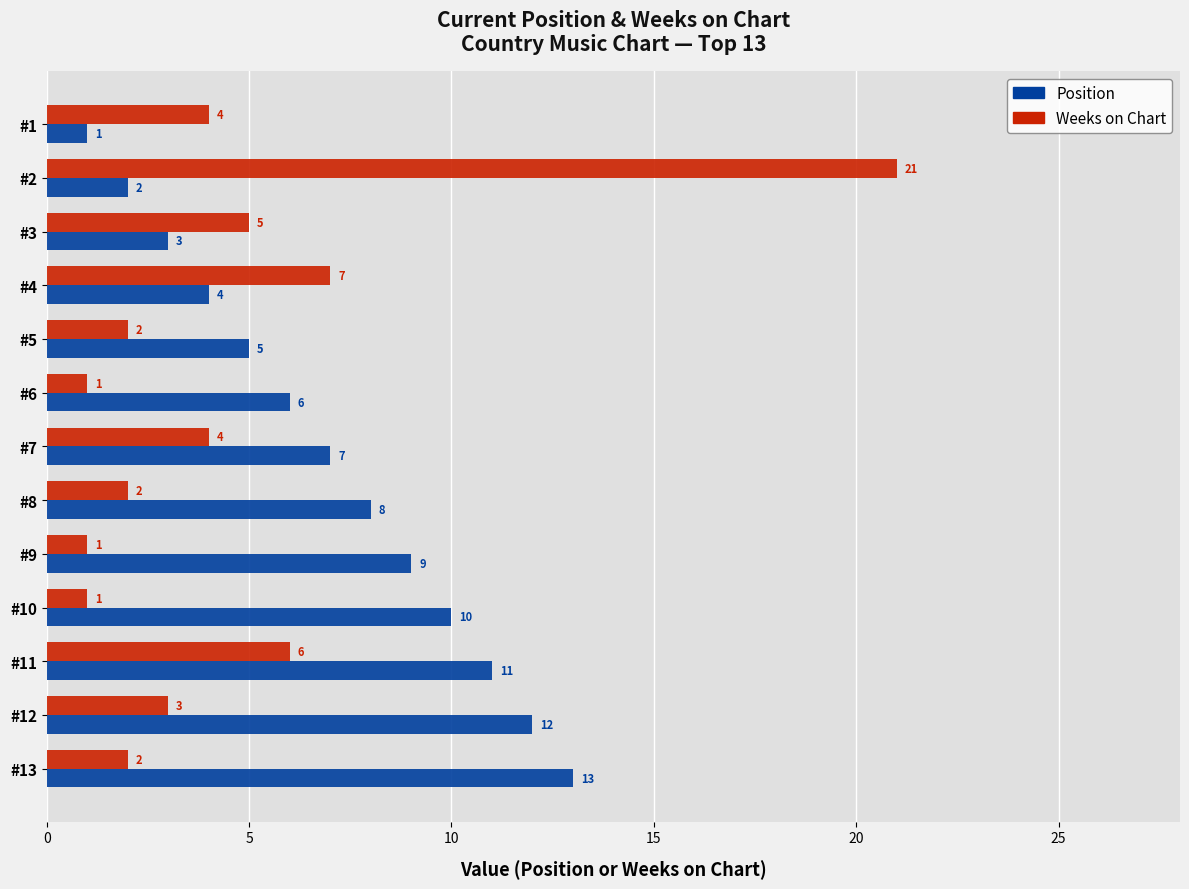

Which series has the largest range (max minus min)?

Weeks on Chart